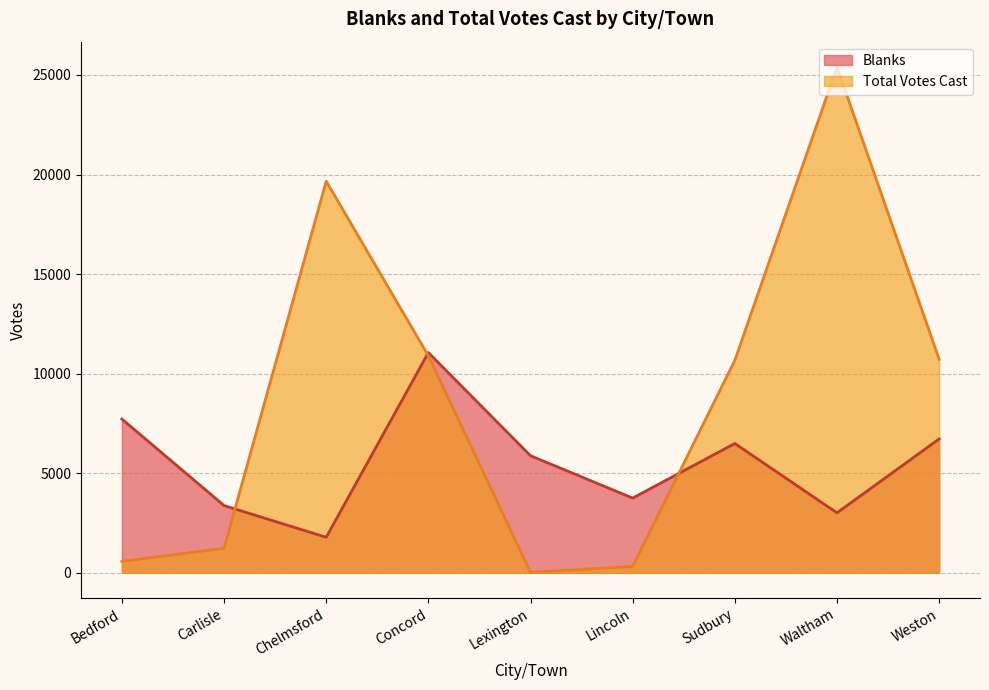

Reading left to right, what are all the values shown in this chart?

Blanks: Bedford=7719	Carlisle=3374	Chelmsford=1781	Concord=11055	Lexington=5876	Lincoln=3750	Sudbury=6491	Waltham=3008	Weston=6720
Total Votes Cast: Bedford=570	Carlisle=1231	Chelmsford=19664	Concord=10893	Lexington=19	Lincoln=318	Sudbury=10669	Waltham=25401	Weston=10719